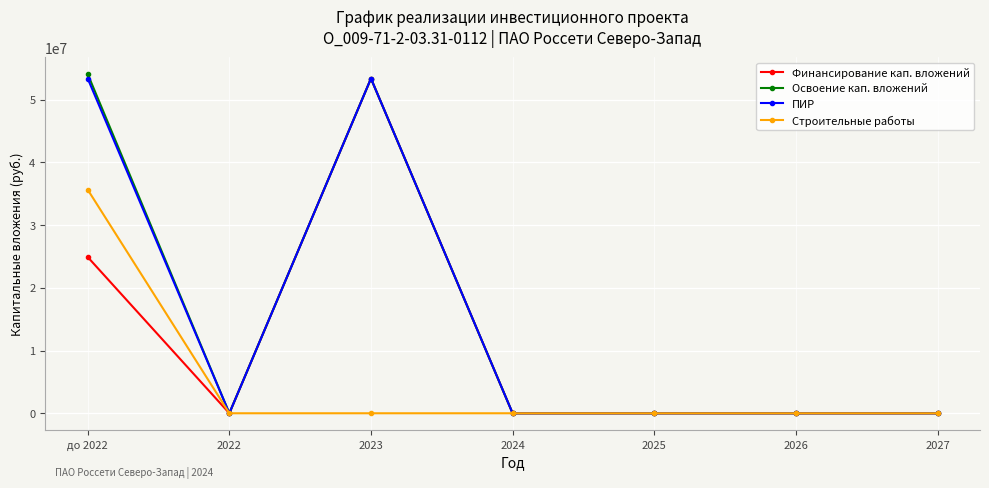

Between до 2022 and 2026, which series saw the biggest shift?

Освоение кап. вложений